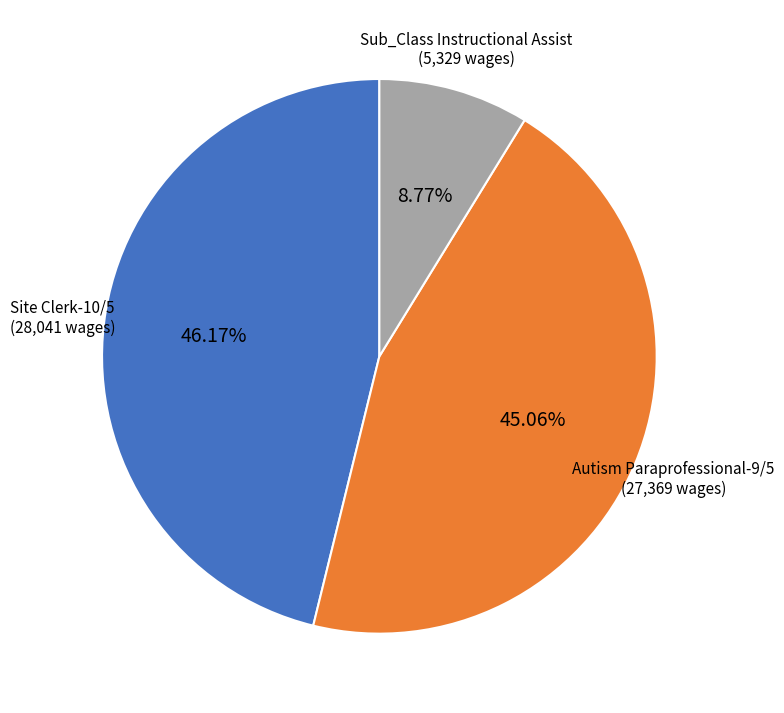

How many segments does this pie chart have?

3